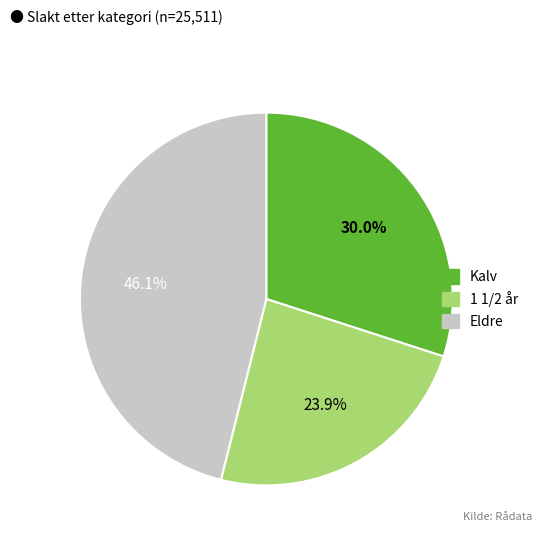

Is it true that 1 1/2 år is 24% of the pie?

True